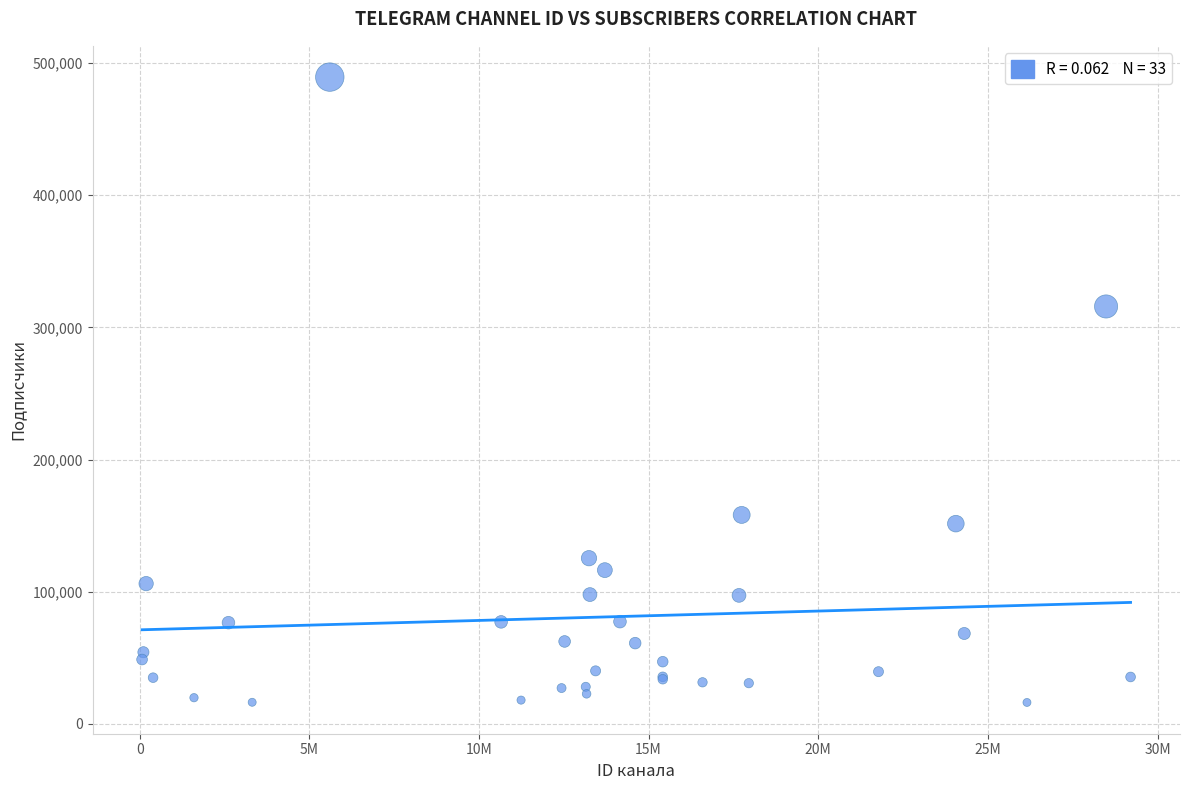

What Y value in the scatter plot is closest to 252769?

315800